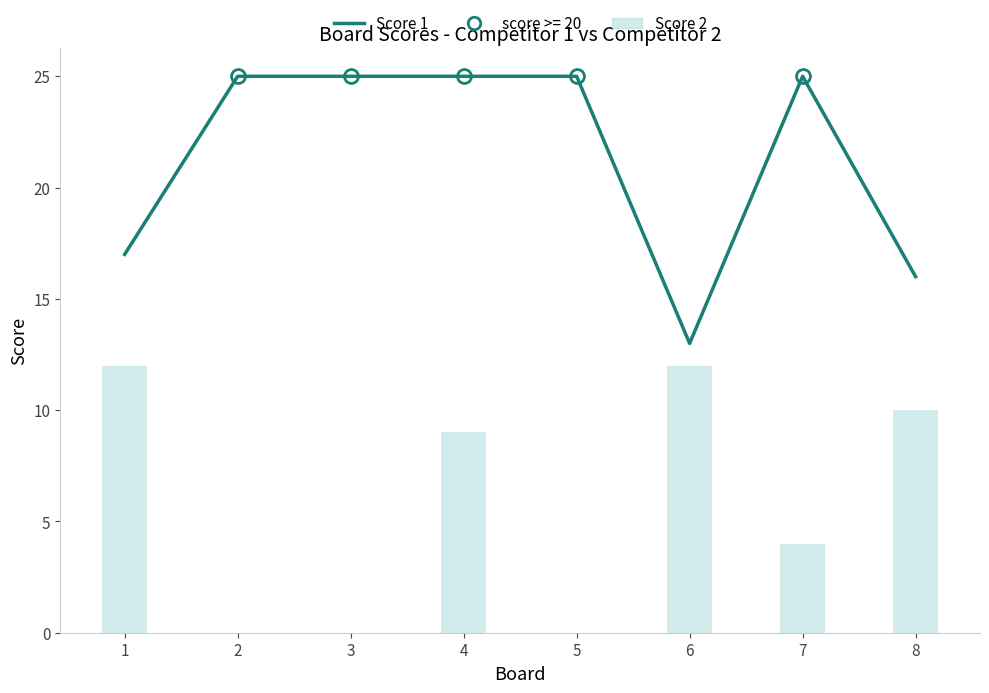

Are the bars grouped side by side (vs. stacked)?

Yes